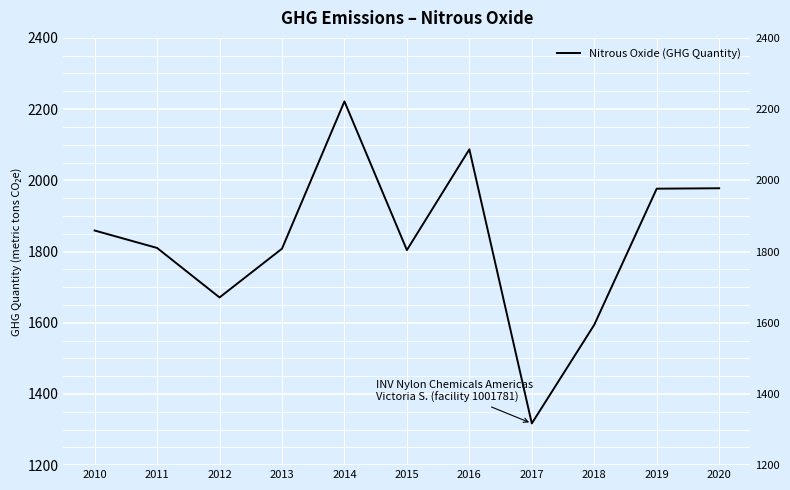

How many points are lower than both their immediate neighbors (excluding endpoints)?

3